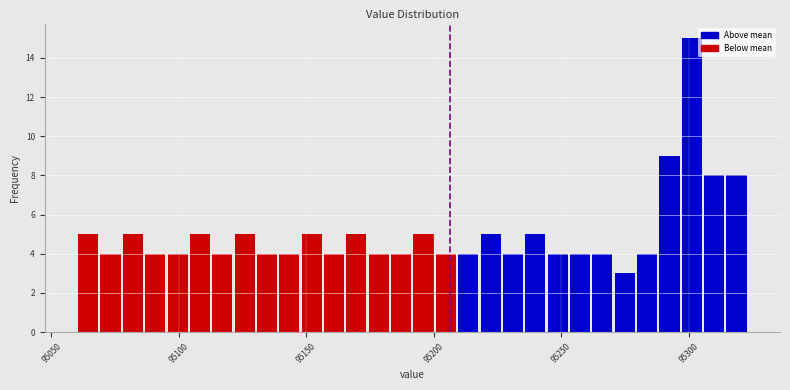

Read against the x-axis, roughly where is the centre of the tallest bar?

95300